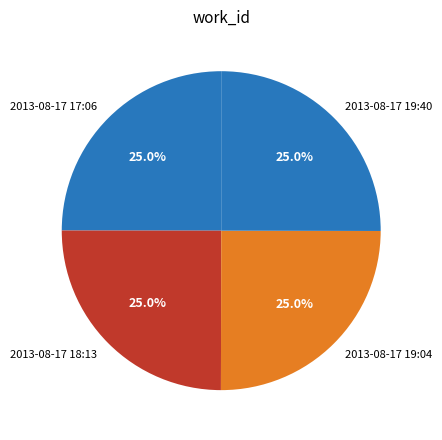

Approximately how many times larger is the value at 2013-08-17 19:40 compared to 2013-08-17 19:04?

1.0